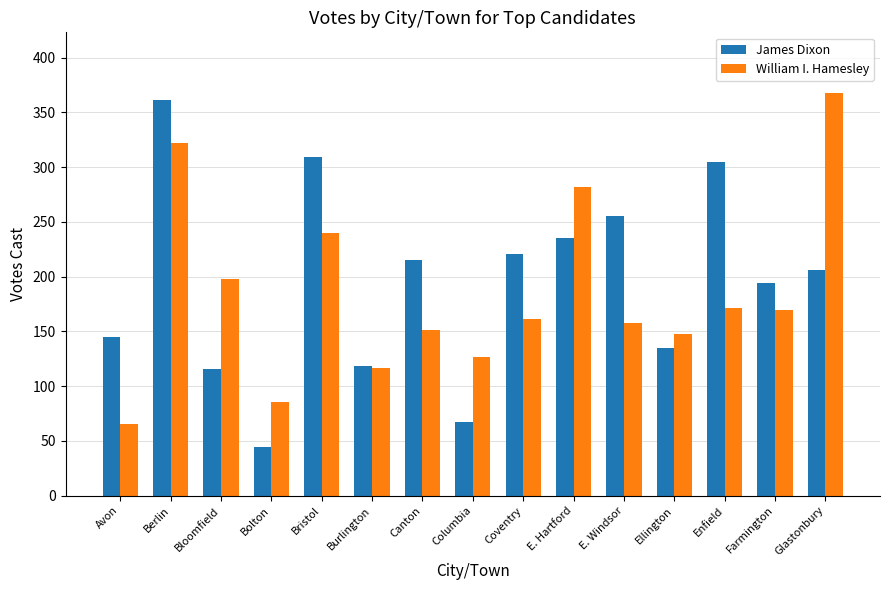

What is the label of the 8th bar from the left?

Columbia